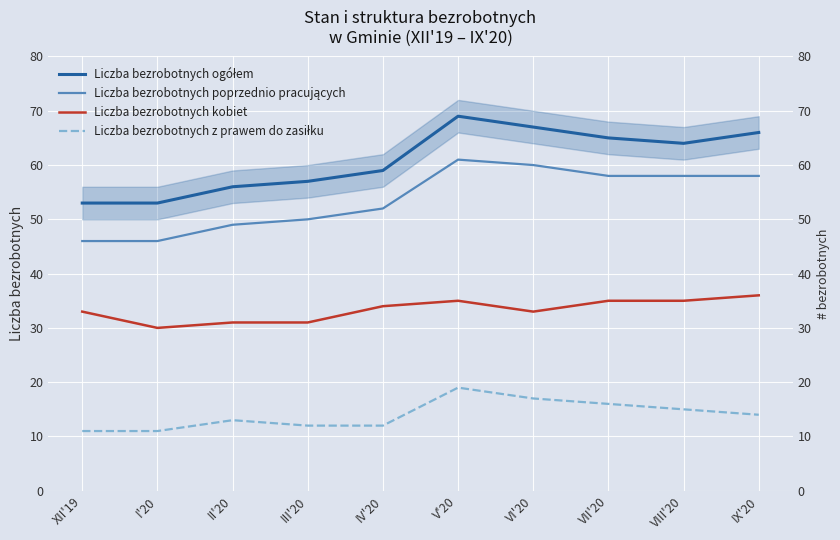

The Liczba bezrobotnych poprzednio pracujących series shows 46 at XII'19. True or false?

True